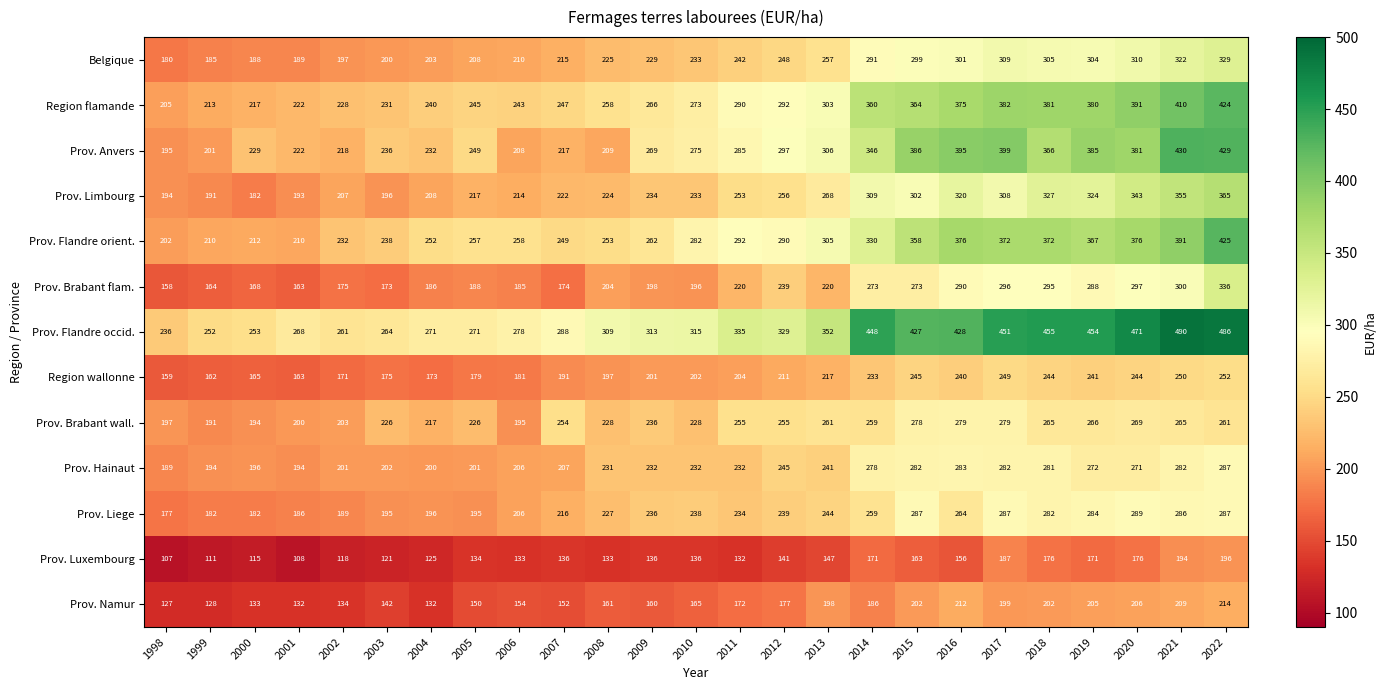

At how many categories does at least one series exceed 415?

9